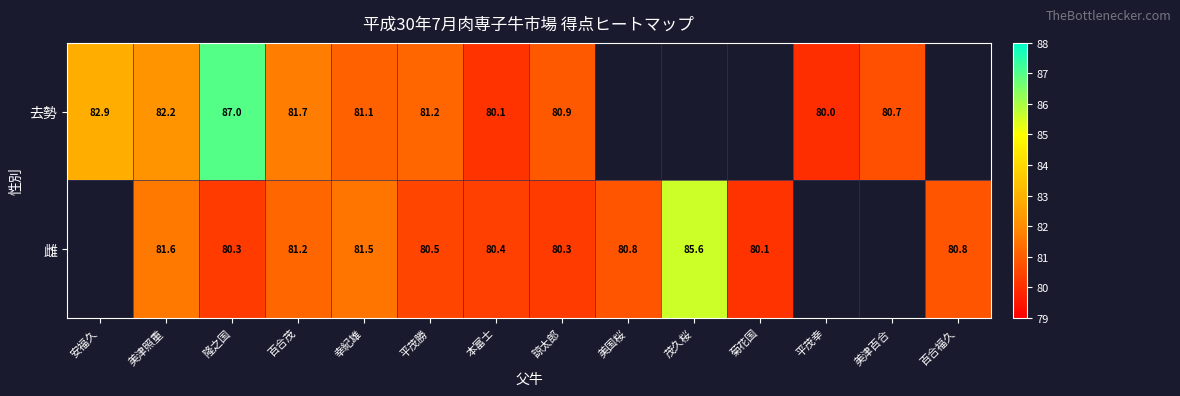

The value of 去勢 at 美津百合 is 80.7. True or false?

True